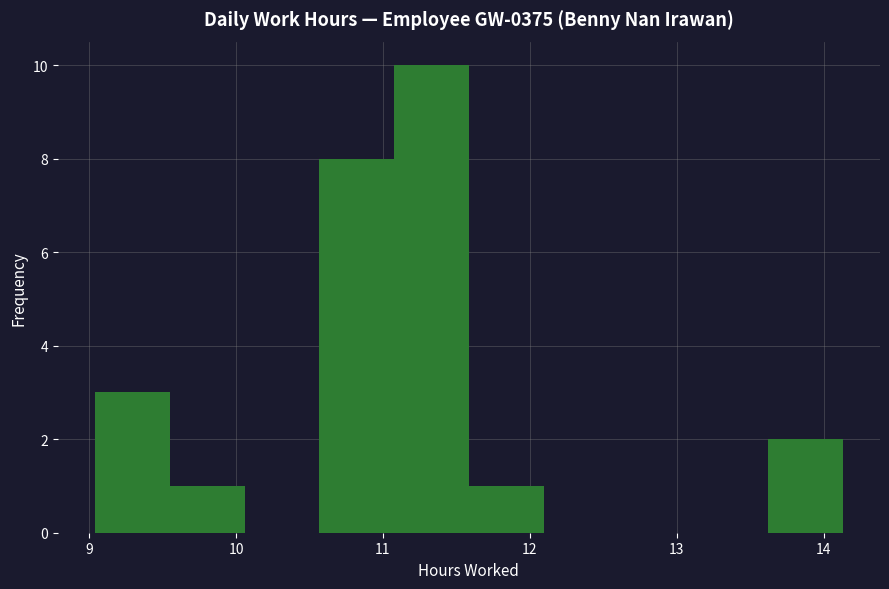

Which range on the x-axis has the tallest bar?

11.1 to 11.6